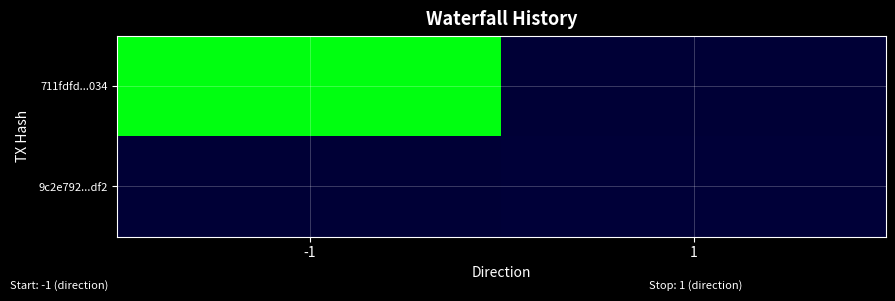

Which has a higher value, -1 or 1?

-1